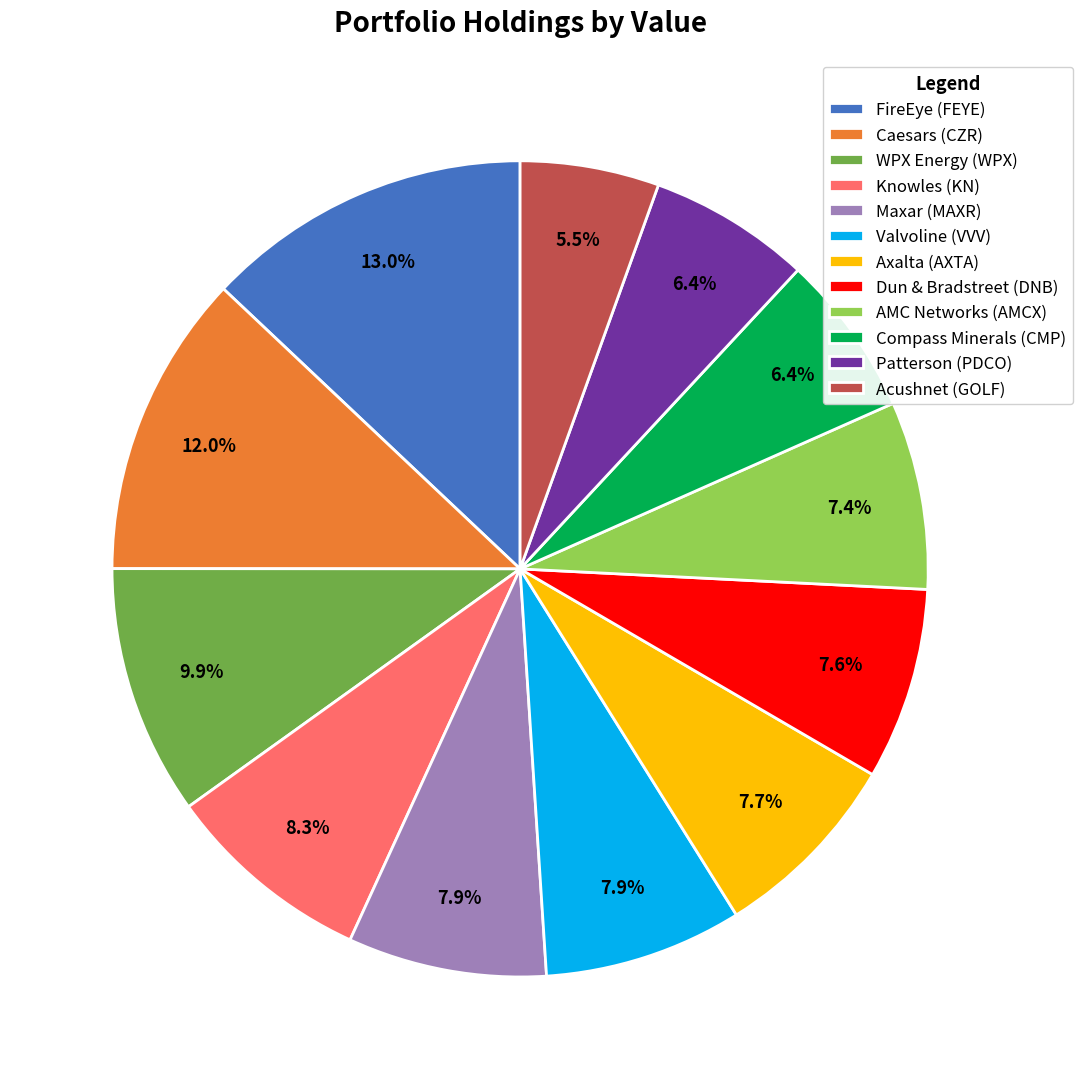

To the nearest percent, what is the combined percentage of Valvoline (VVV) and Acushnet (GOLF)?

13%